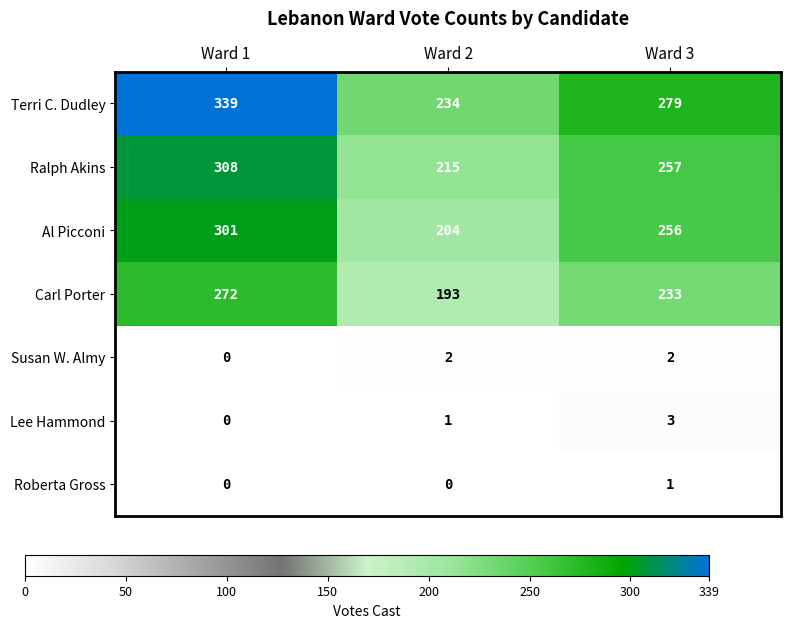

At how many categories does at least one series exceed 311?

1